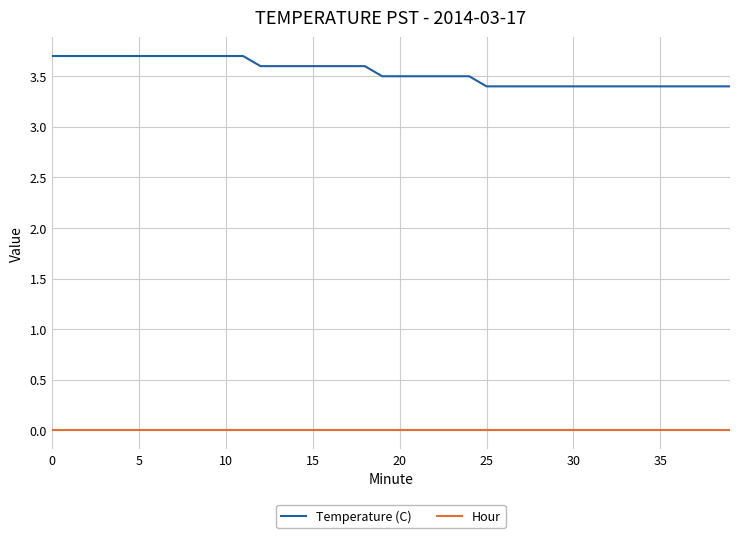

True or false: Temperature (C) and Hour intersect in this chart.

False